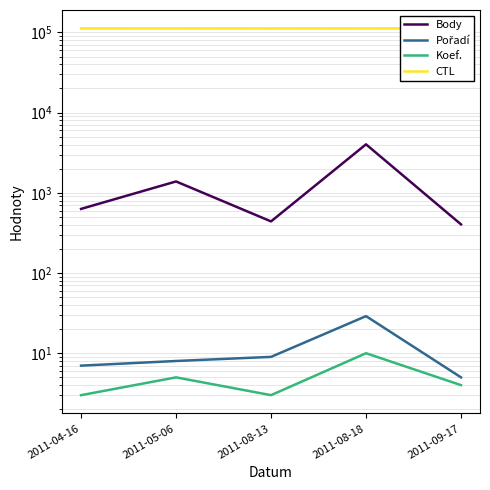

Where does the CTL series first go above 112133?

2011-04-16